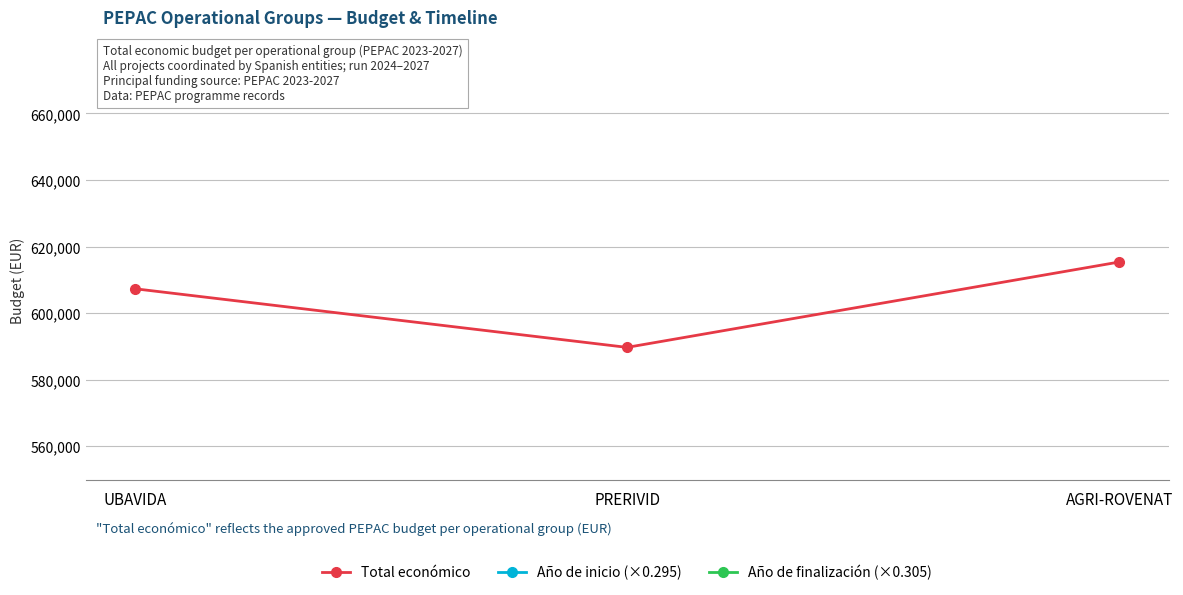

What is the average value of the Año de finalización (×0.305) series?

618.2